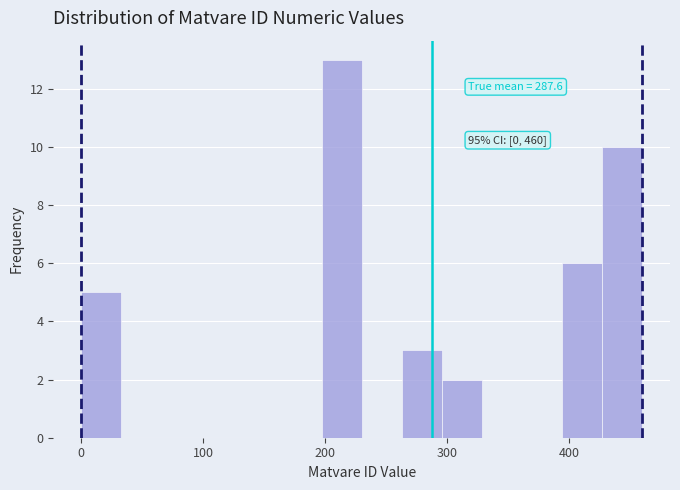

Read against the x-axis, roughly where is the centre of the tallest bar?

210